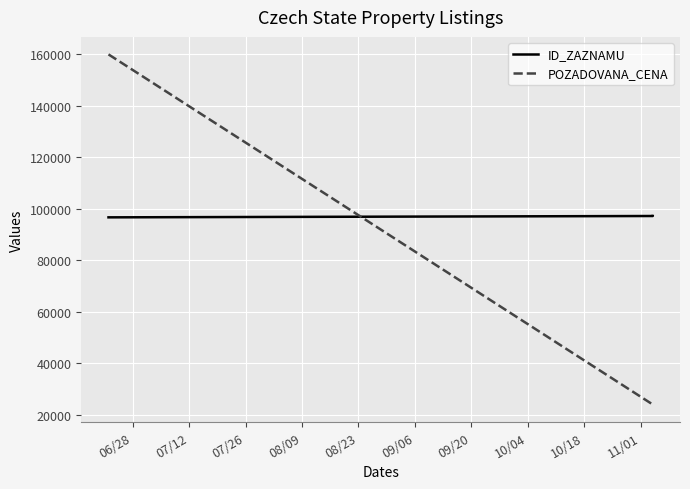

True or false: ID_ZAZNAMU has a value of 133616 at 07/26.

False